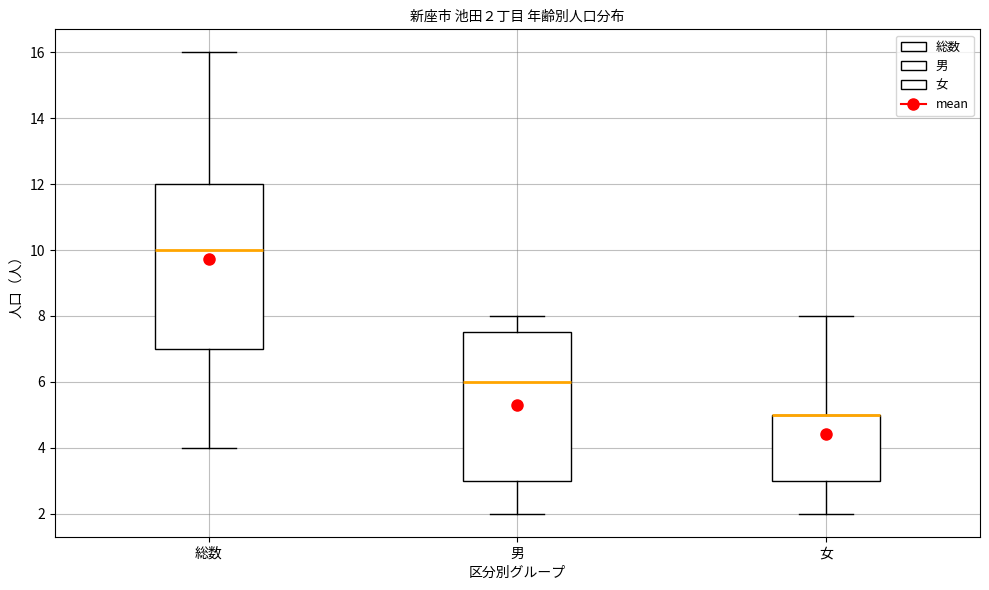

Which box is the tallest, from its lower edge to its upper edge?

総数